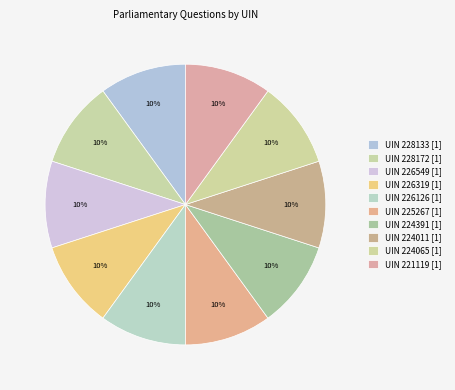

How many segments does this pie chart have?

10